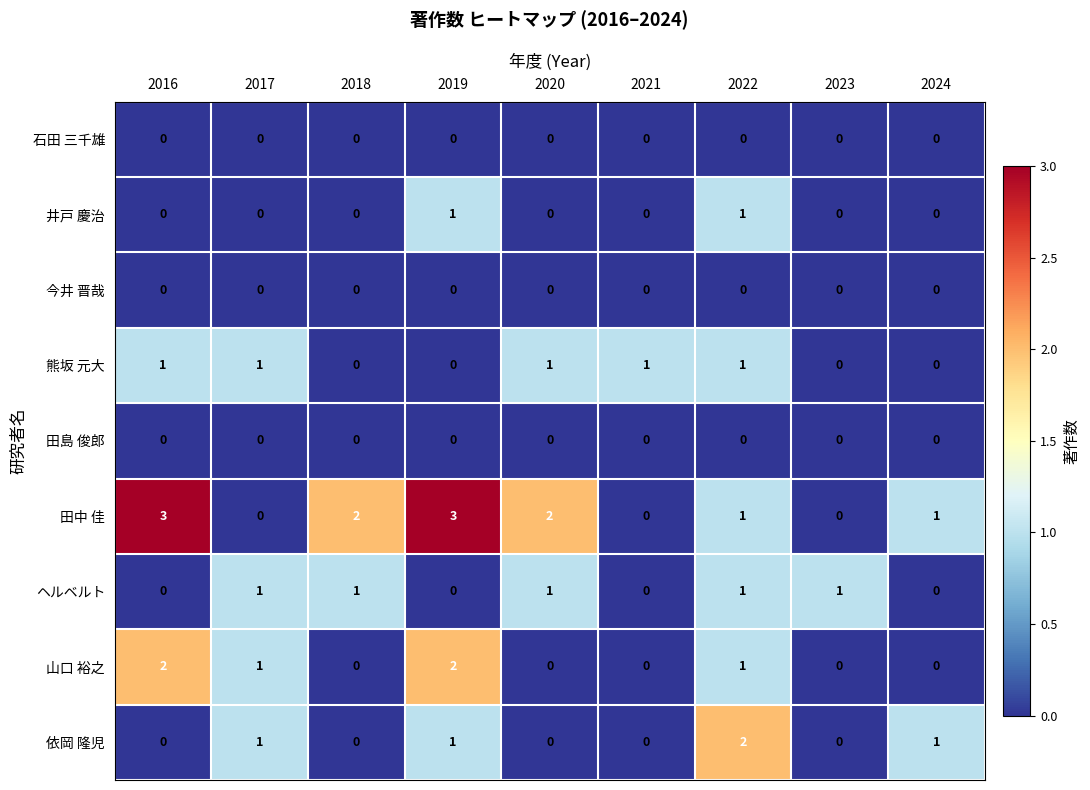

Is the value of 山口 裕之 at 2018 greater than the value of 田中 佳 at 2024?

No